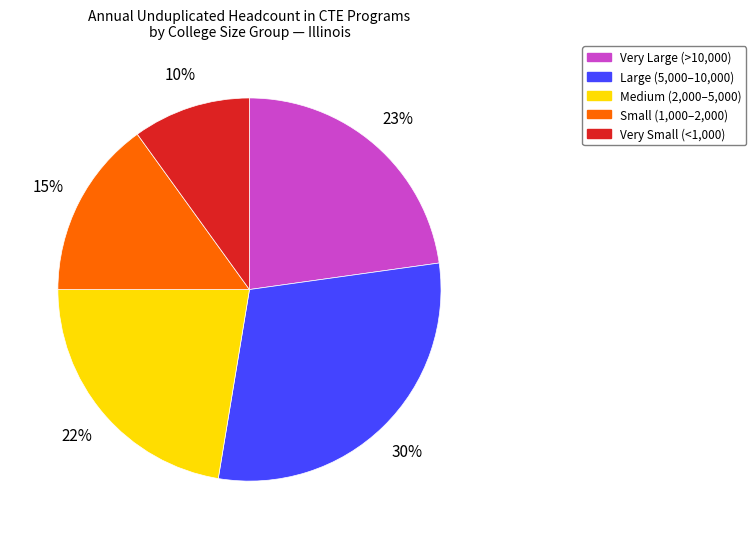

To the nearest percent, what is the difference between the largest and smallest slice percentages?

20%